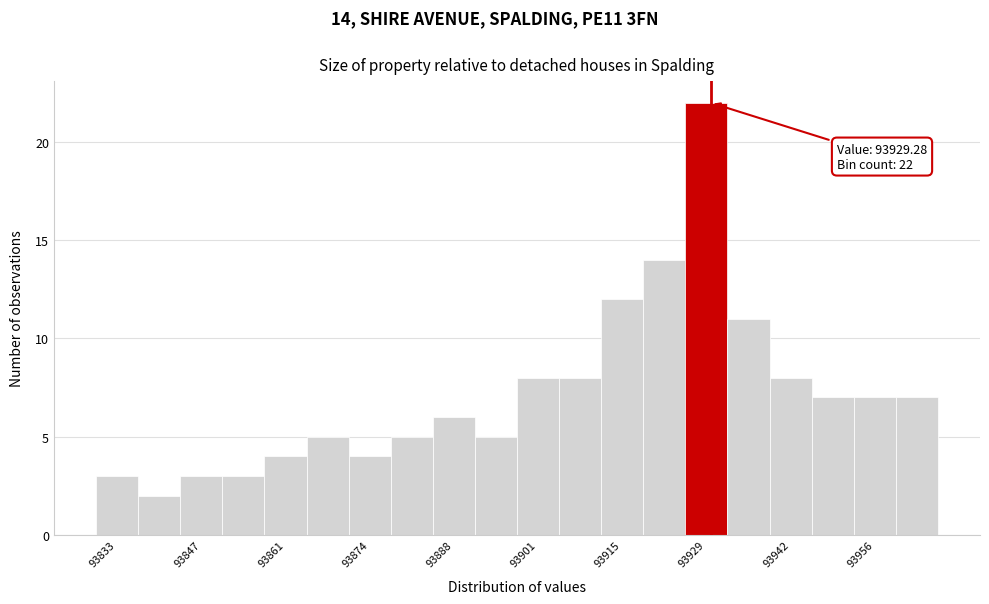

Around what value on the x-axis is the tallest bar? Give the approximate position of its centre, as read against the axis.

93928